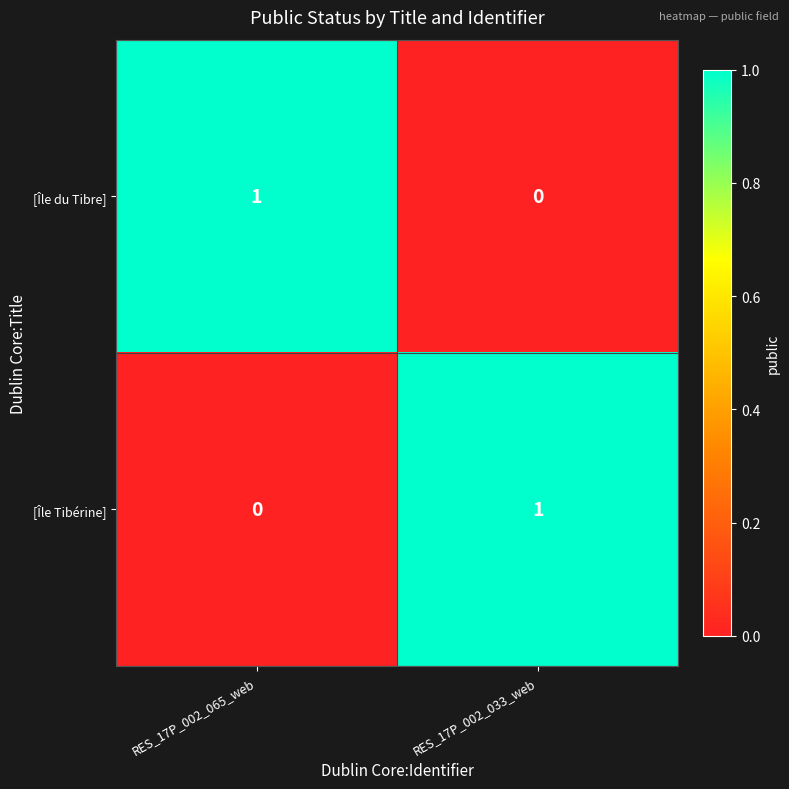

Where is [Île Tibérine] nearest to the value 0?

RES_17P_002_065_web